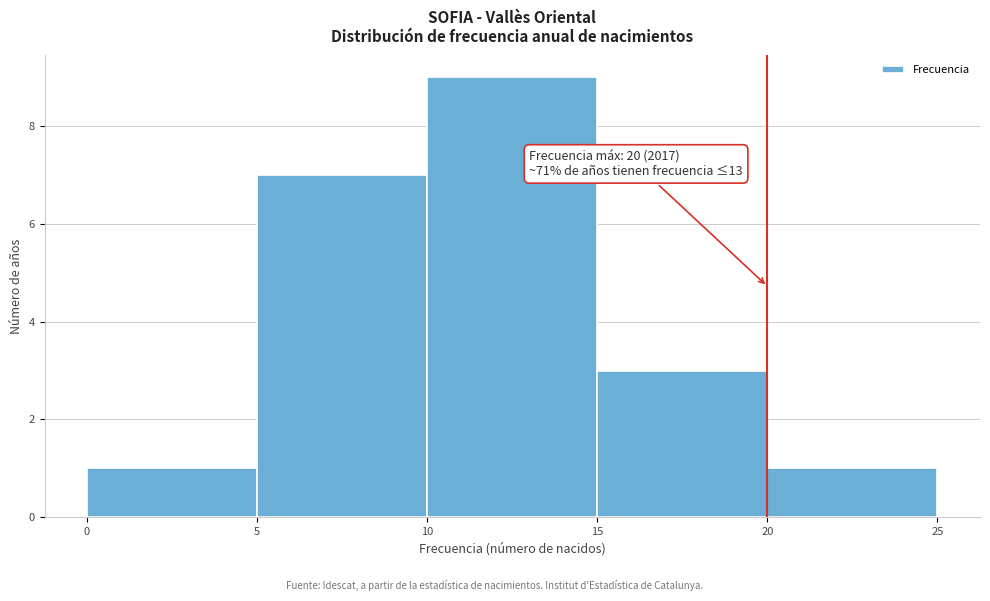

Which range on the x-axis has the tallest bar?

10 to 15